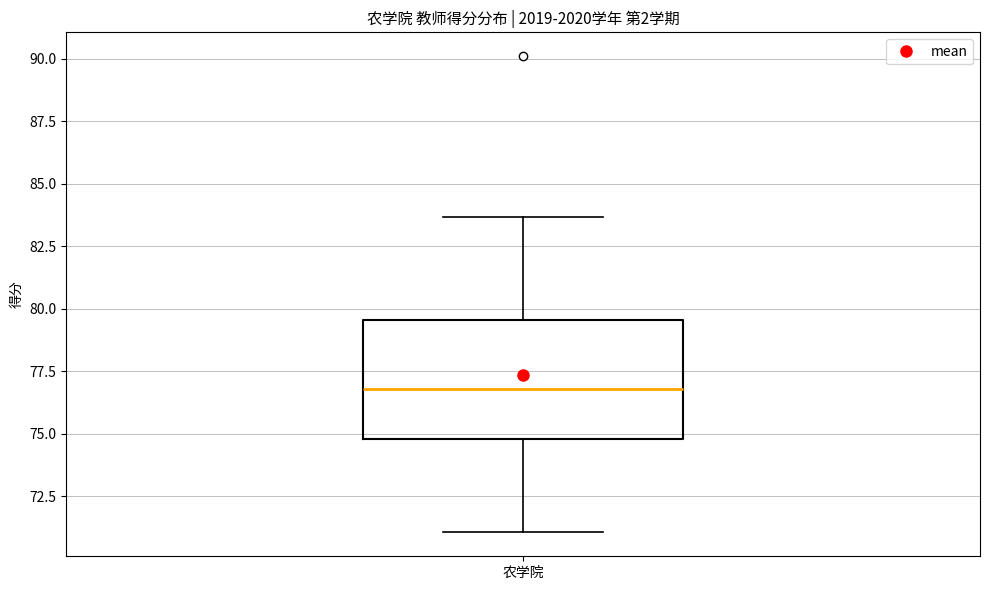

Transcribe this box plot: give where the median line is, the range the box spans, and where the two whiskers end, as read against the y-axis. The values are not printed on the chart, so give them approximately, as read against the axis.

median 77.0, box 75.0 to 79.5, whiskers 71.0 to 83.5